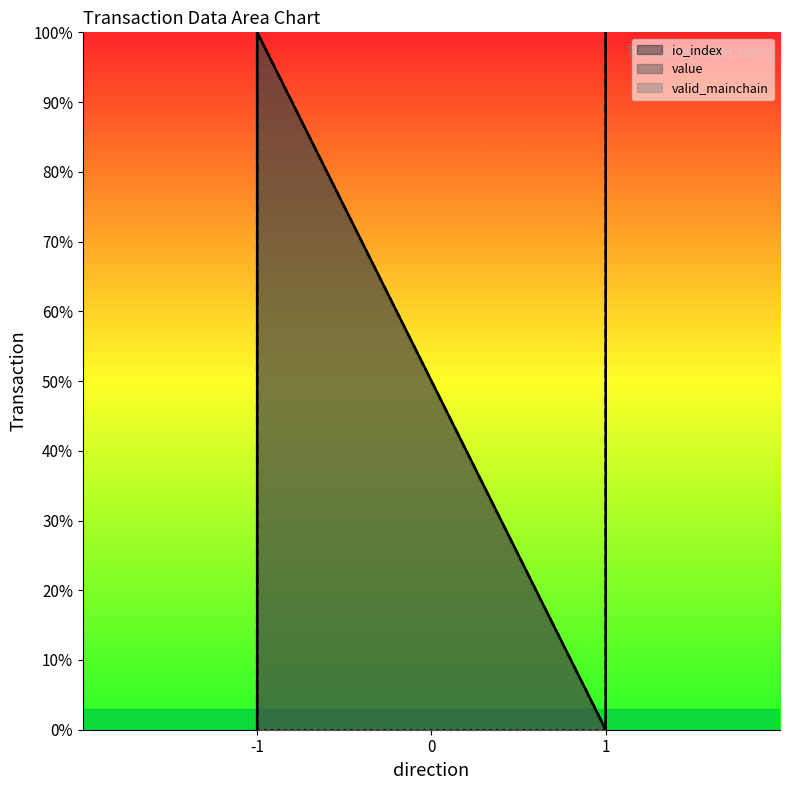

True or false: io_index has more than 2 points higher than both neighbors.

False